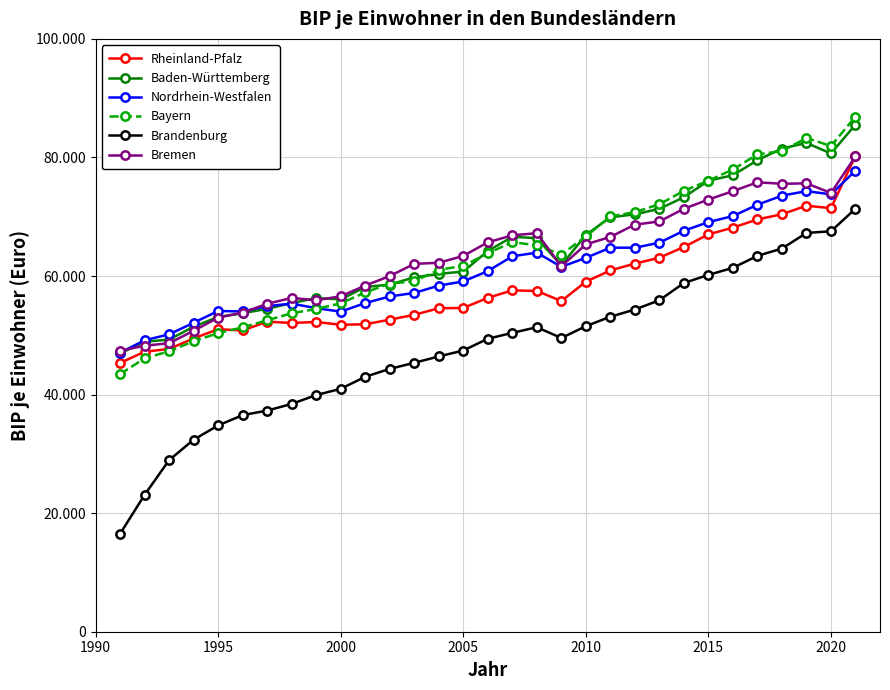

What are all the series names shown in the legend?

Rheinland-Pfalz, Baden-Württemberg, Nordrhein-Westfalen, Bayern, Brandenburg, Bremen